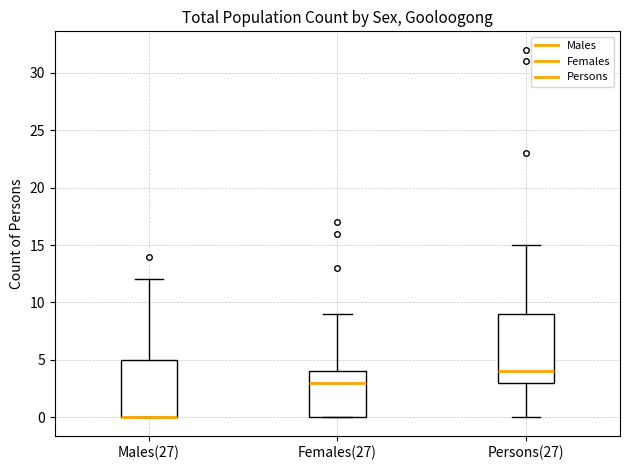

Comparing the boxes themselves (not the whiskers), which one is the tallest?

Persons(27)